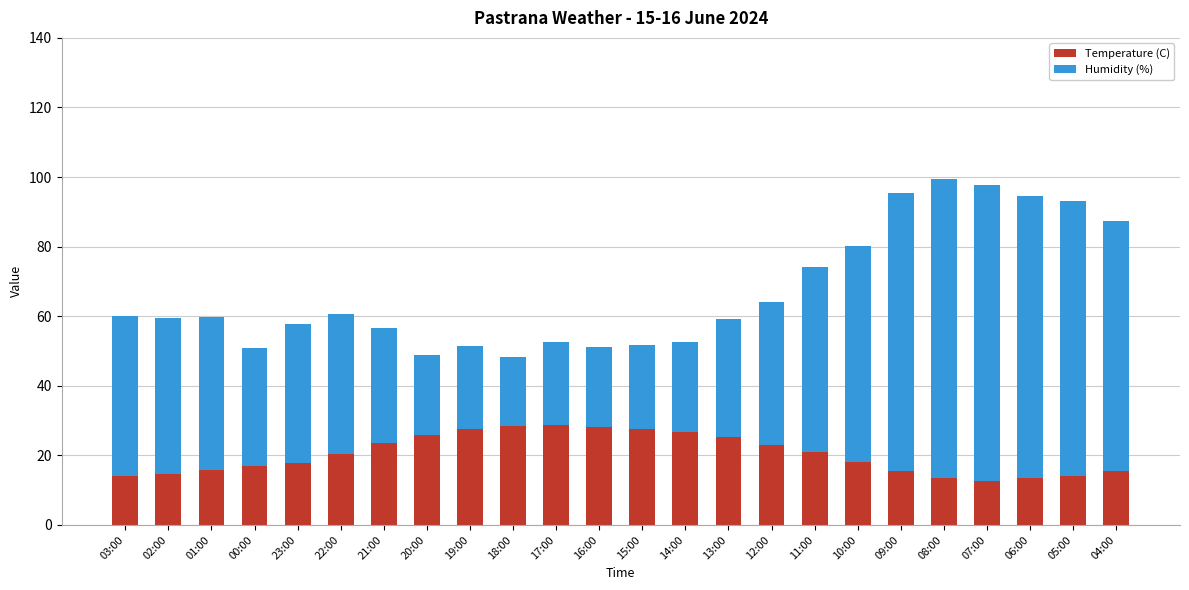

The Temperature (C) series shows 15.8 at 01:00. True or false?

True